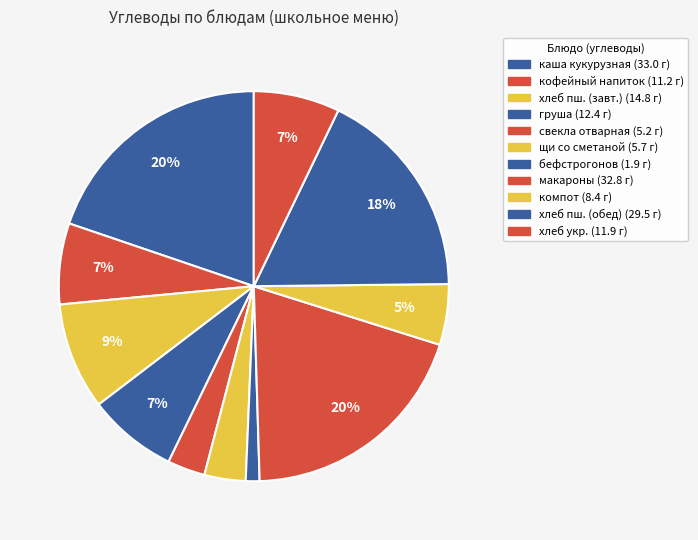

How many segments does this pie chart have?

11